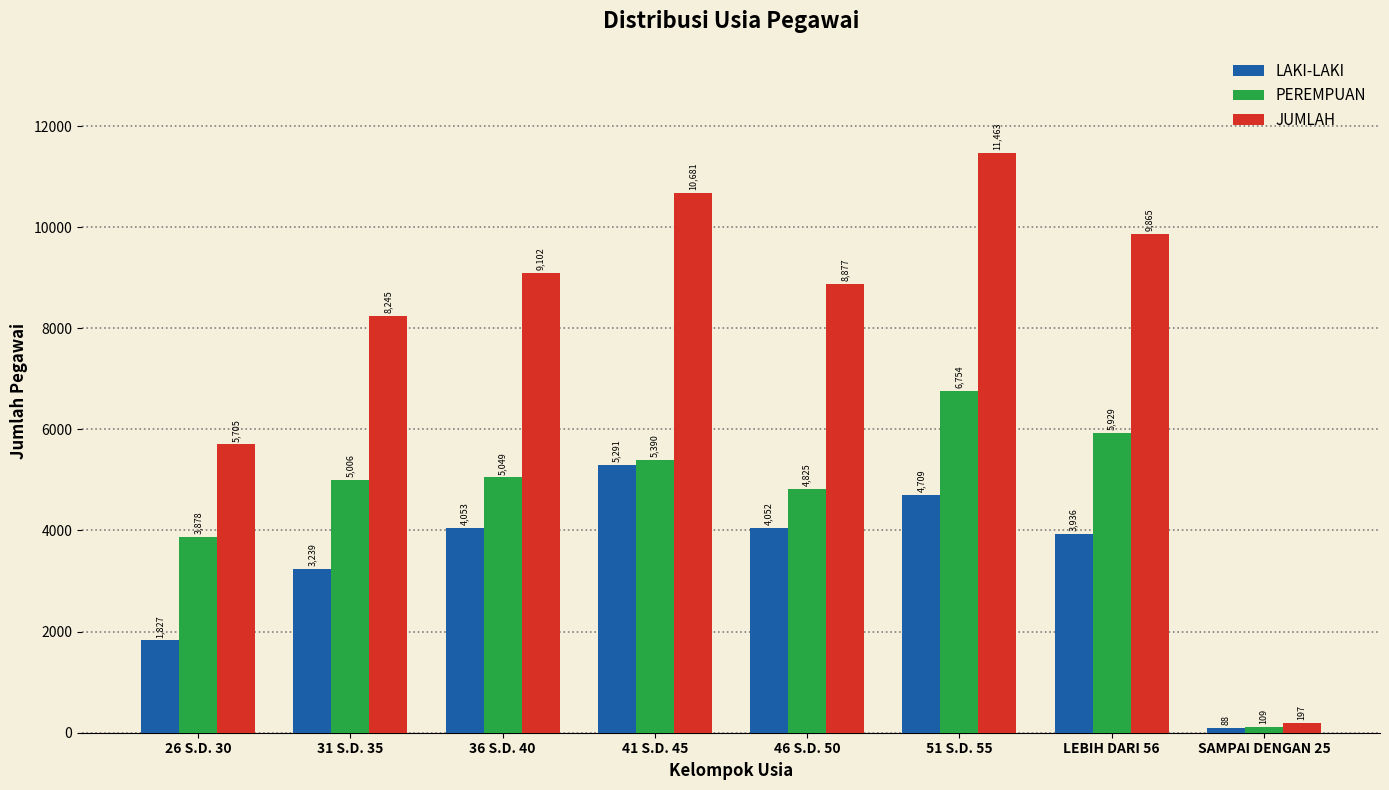

What position from the left is 26 S.D. 30?

1